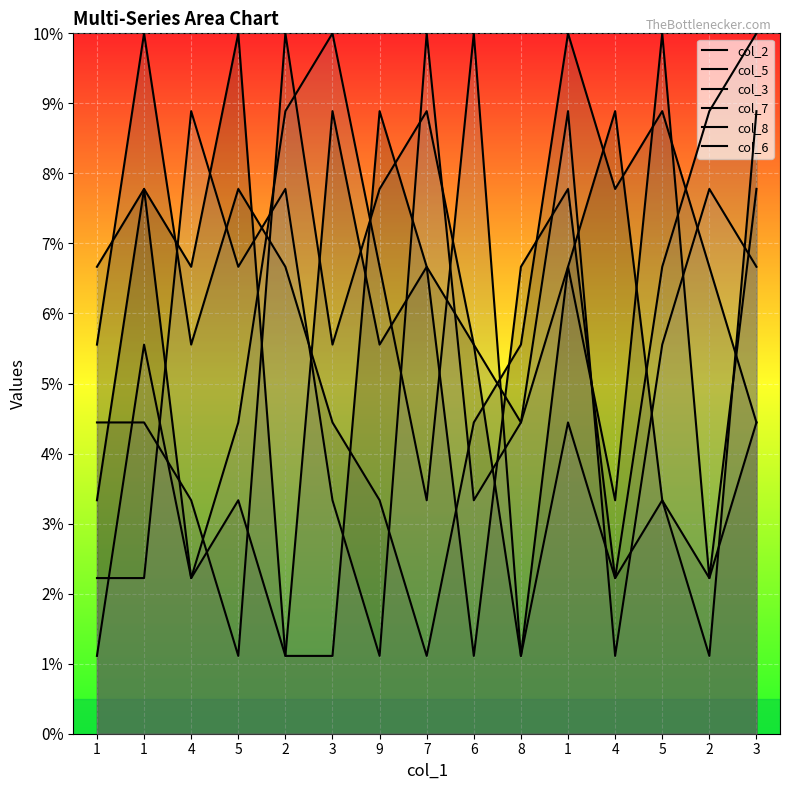

How many times do col_8 and col_7 cross each other?

9